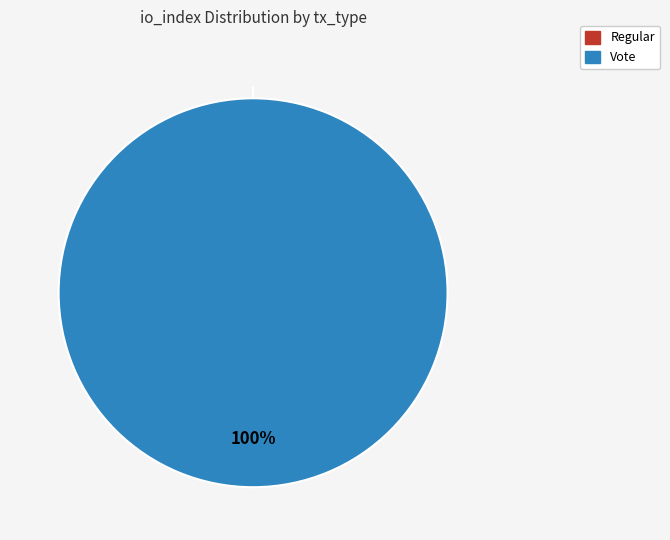

Between Vote and Regular, which is larger?

Vote